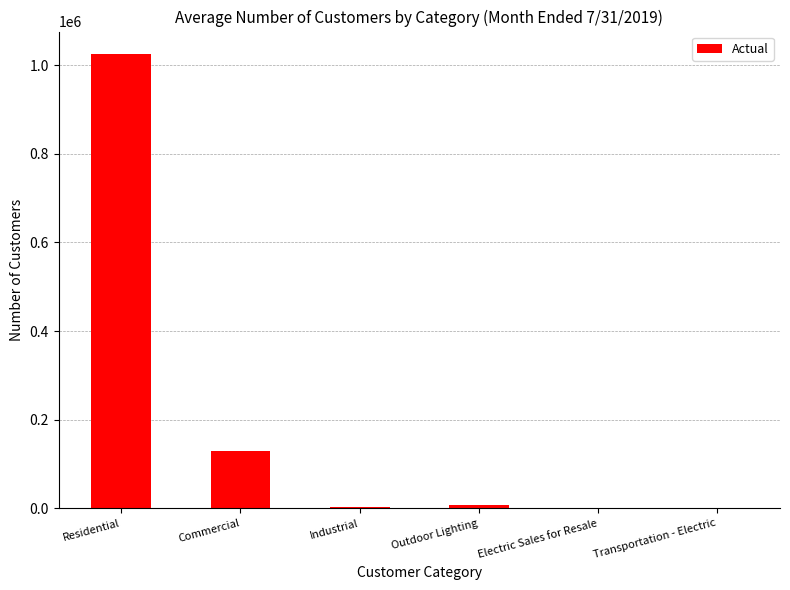

Where is the data nearest to the value 512308?

Commercial